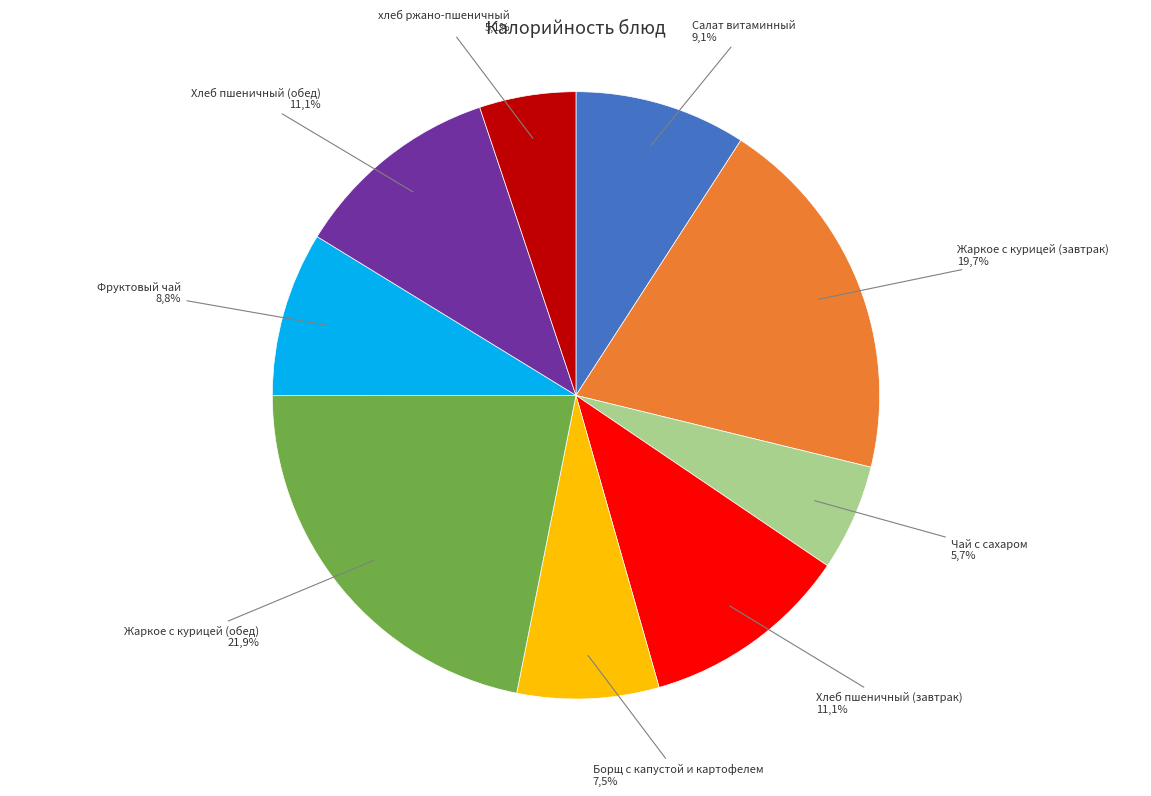

What portion of the pie excludes Салат витаминный?

90.9%